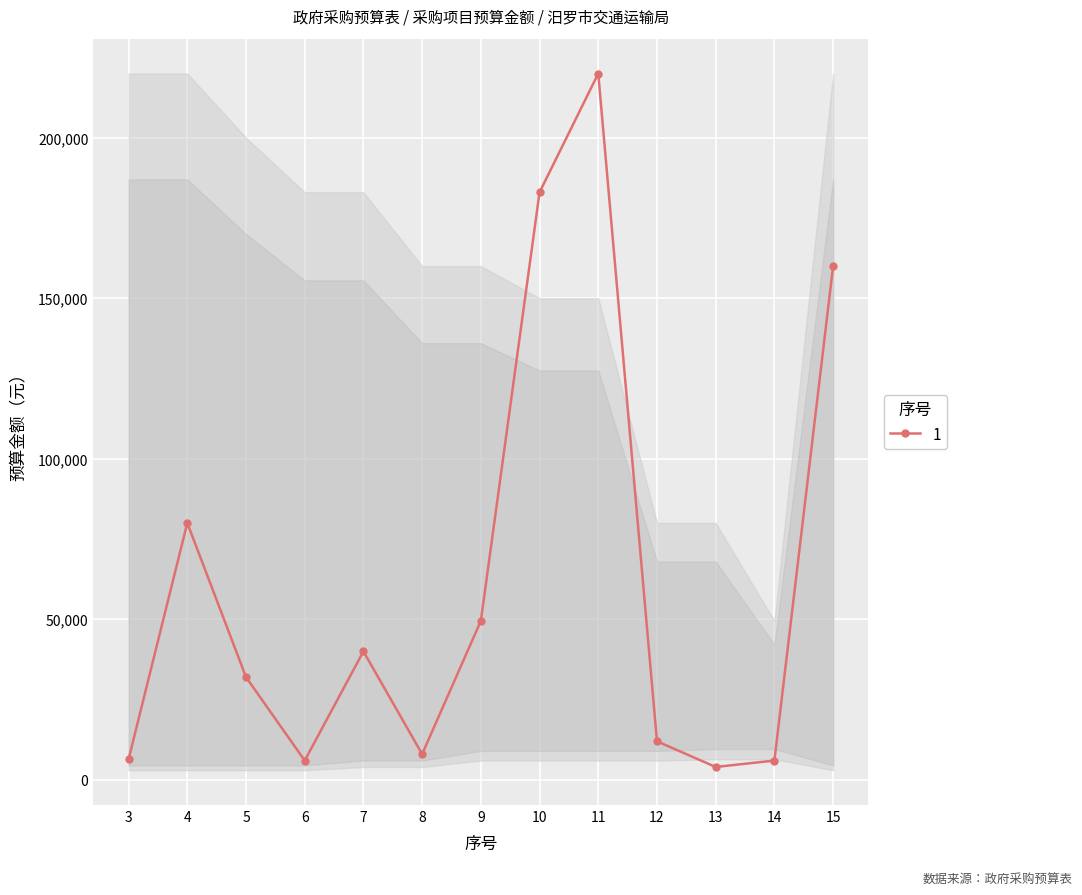

How many series are shown in this chart?

1